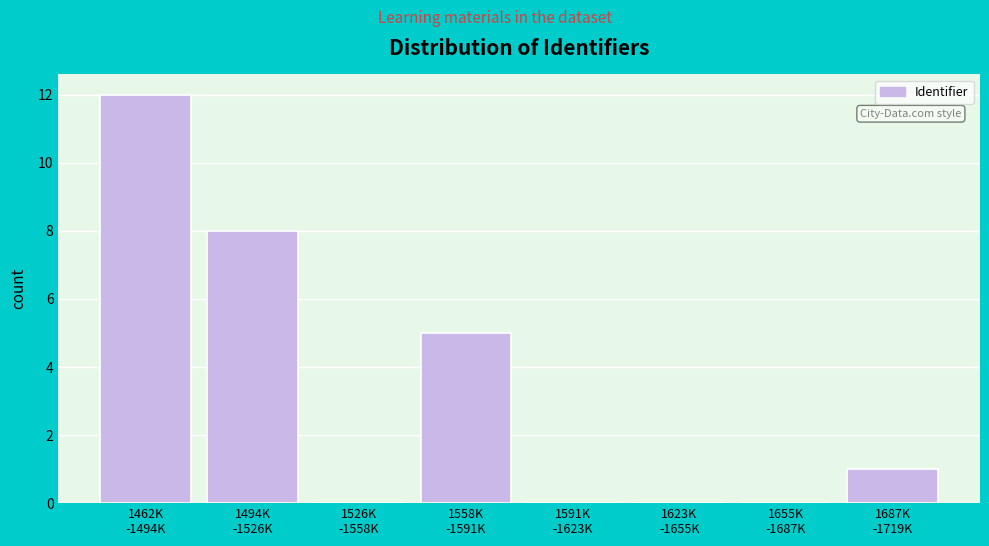

What is the maximum value shown in the chart?

12